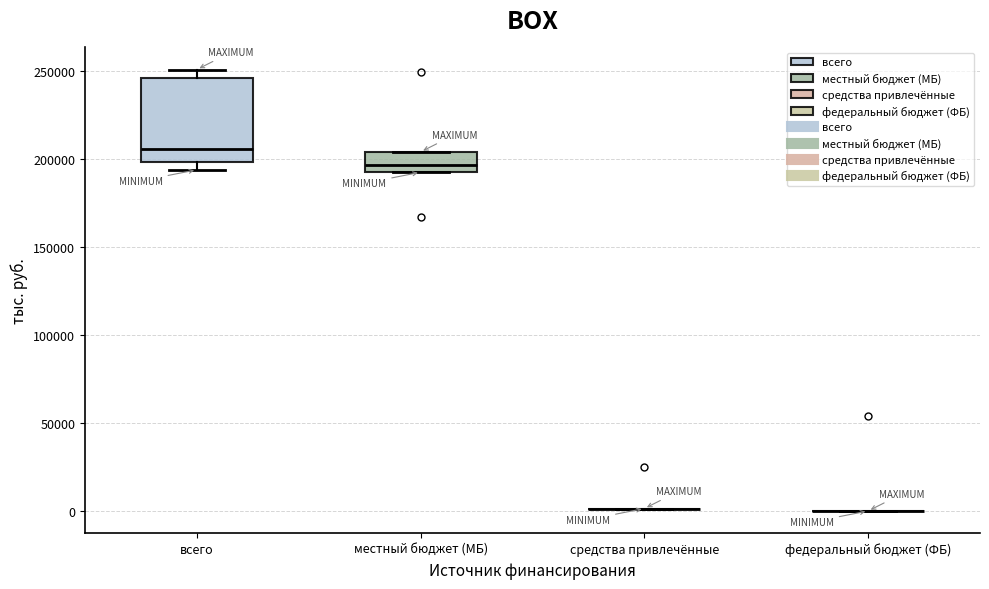

Reading left to right, transcribe this box plot: for each box, give where its median line is, the range the box spans, and where its two whiskers end, as read against the y-axis. The values are not printed on the chart, so give them approximately, as read against the axis.

всего: median 205000, box 200000 to 245000, whiskers 195000 to 250000
местный бюджет (МБ): median 195000 (inside the box), box 195000 to 205000, whiskers 195000 to 205000
средства привлечённые: box collapsed to a line at 0, whiskers 0 to 0
федеральный бюджет (ФБ): box collapsed to a line at 0, whiskers 0 to 0